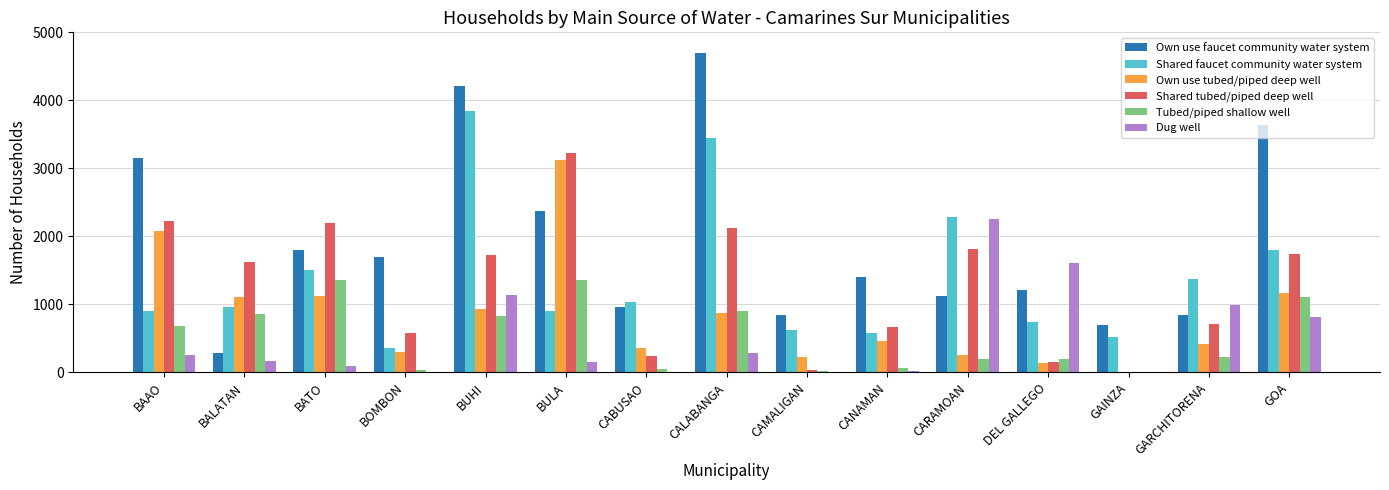

What are all the series names shown in the legend?

Own use faucet community water system, Shared faucet community water system, Own use tubed/piped deep well, Shared tubed/piped deep well, Tubed/piped shallow well, Dug well